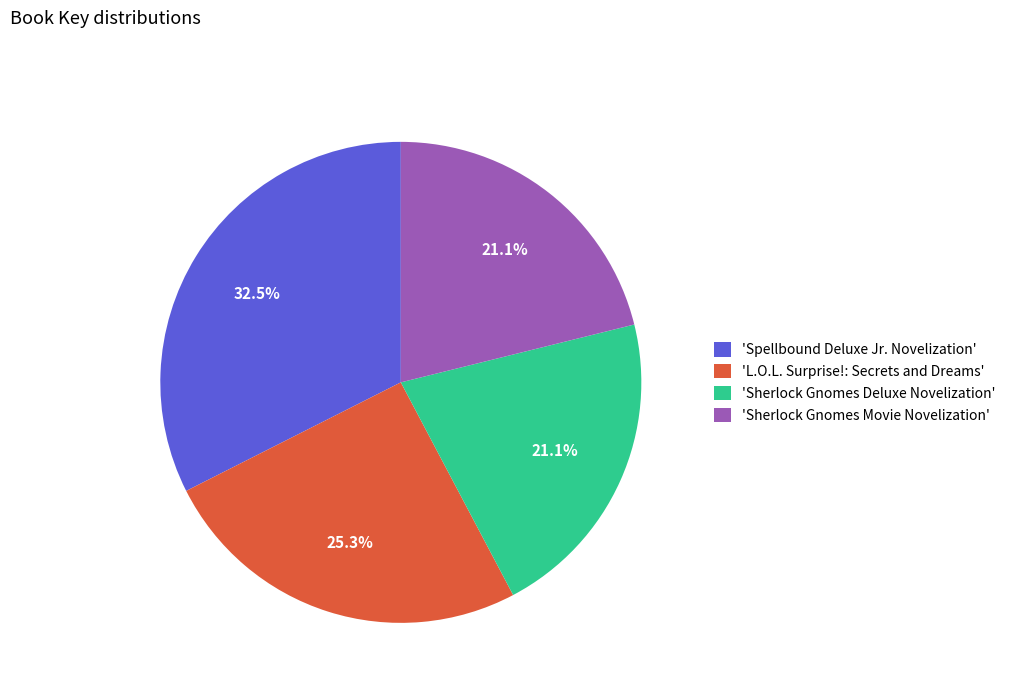

What is the largest slice in the pie chart?

'Spellbound Deluxe Jr. Novelization'